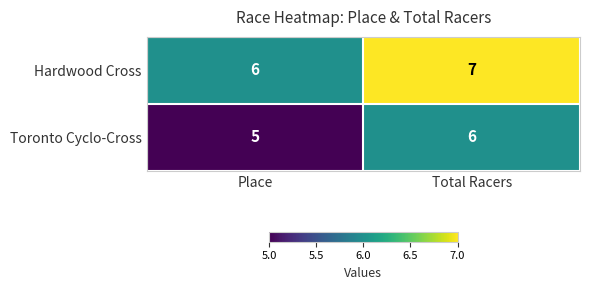

What is the sum of the Hardwood Cross values at Total Racers and Place?

13